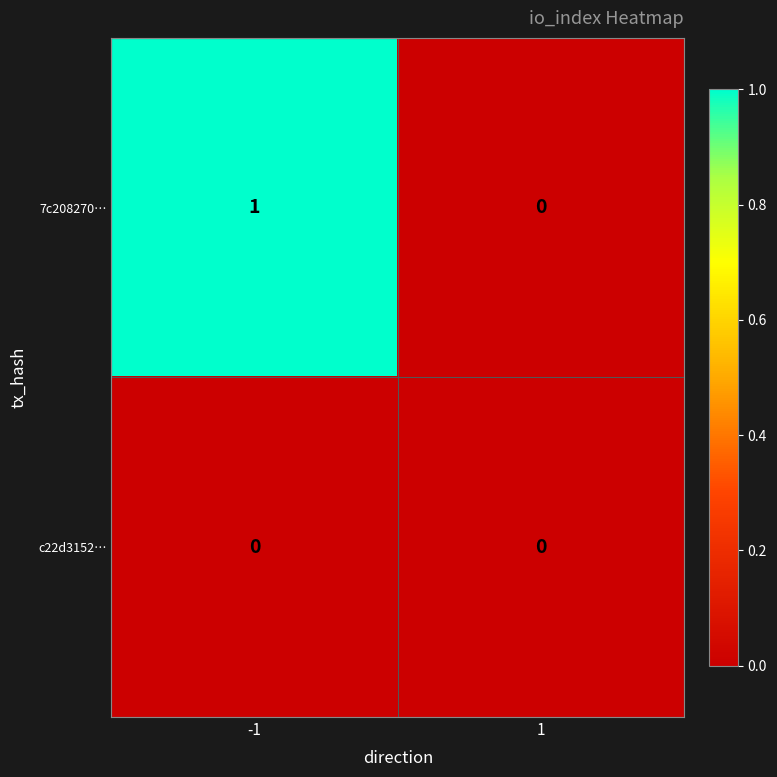

At -1, list the series in order from largest to smallest.

7c208270…, c22d3152…